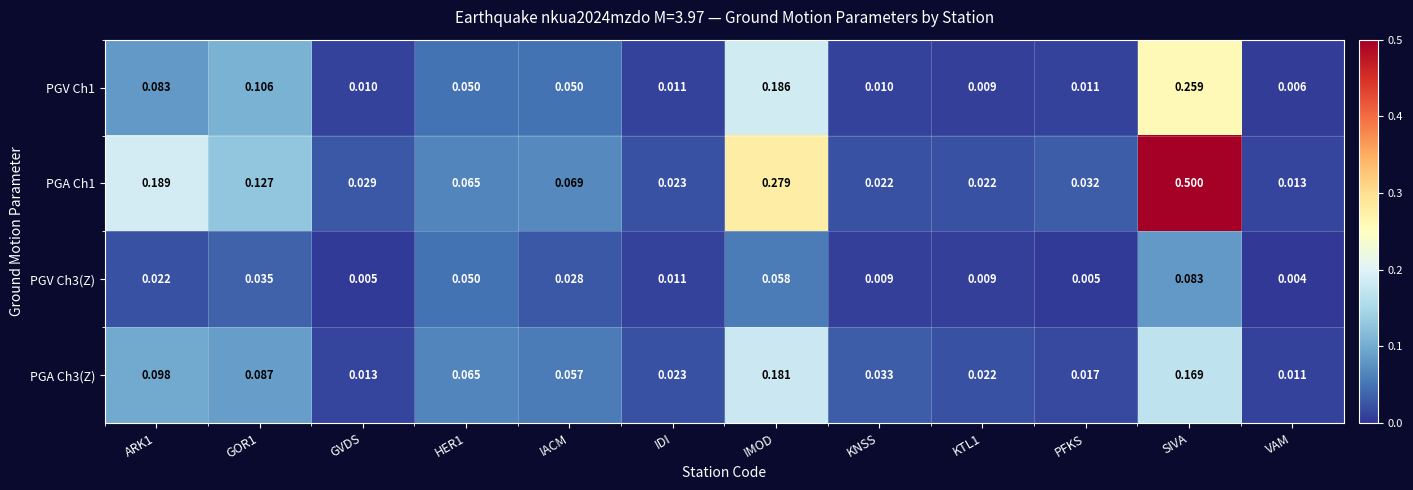

Rank the series by their maximum value, from lowest to highest.

PGV Ch3(Z), PGA Ch3(Z), PGV Ch1, PGA Ch1